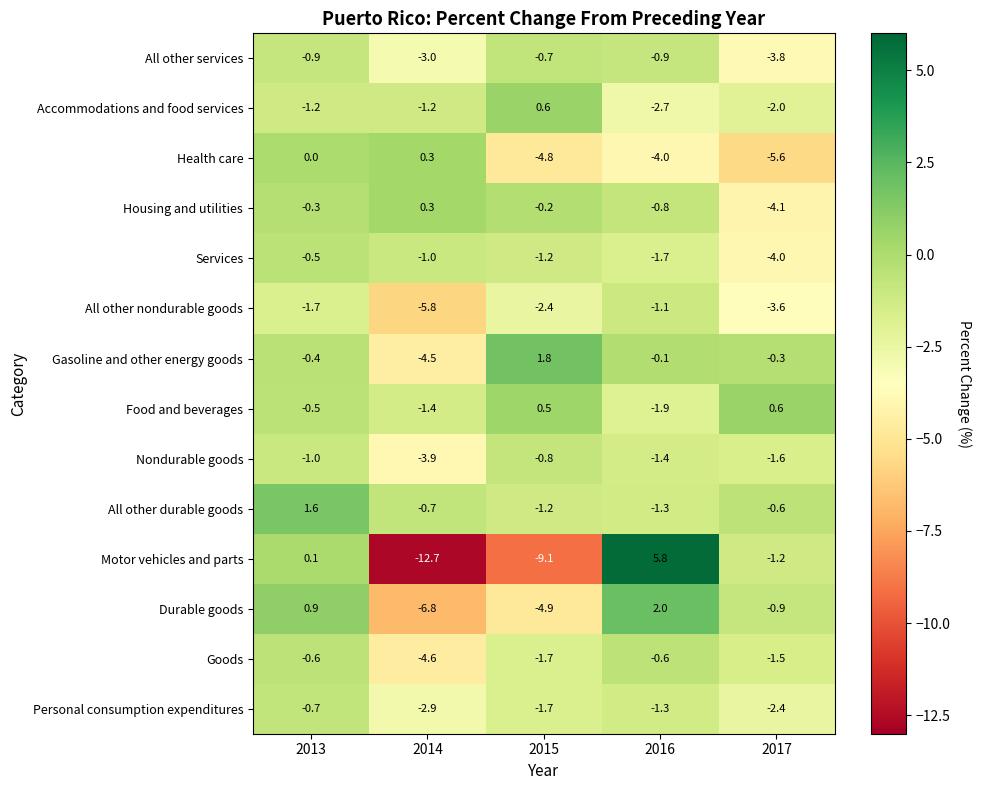

What is the lowest value of the Accommodations and food services series?

-2.7